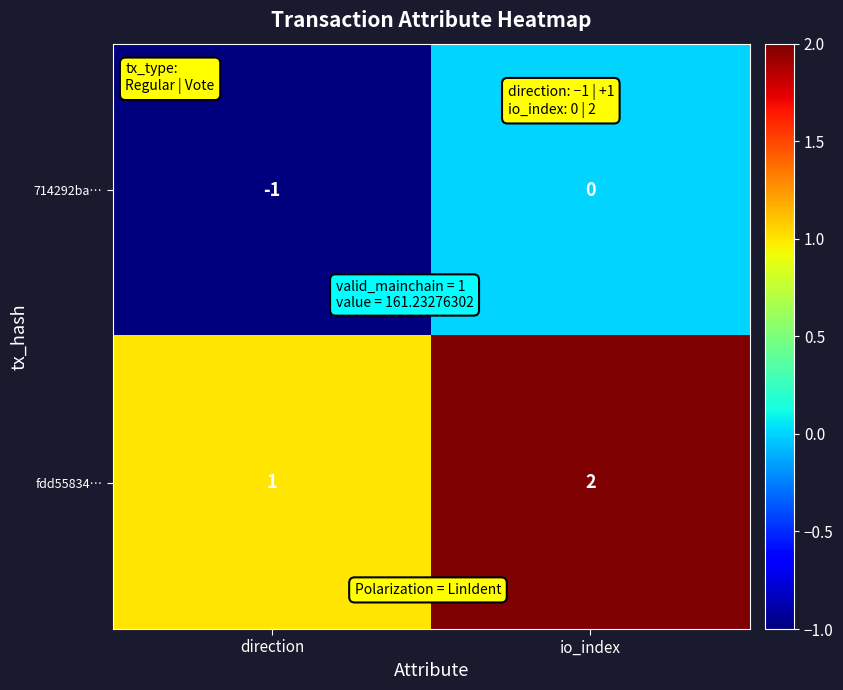

At which category is the sum across all series the highest?

io_index